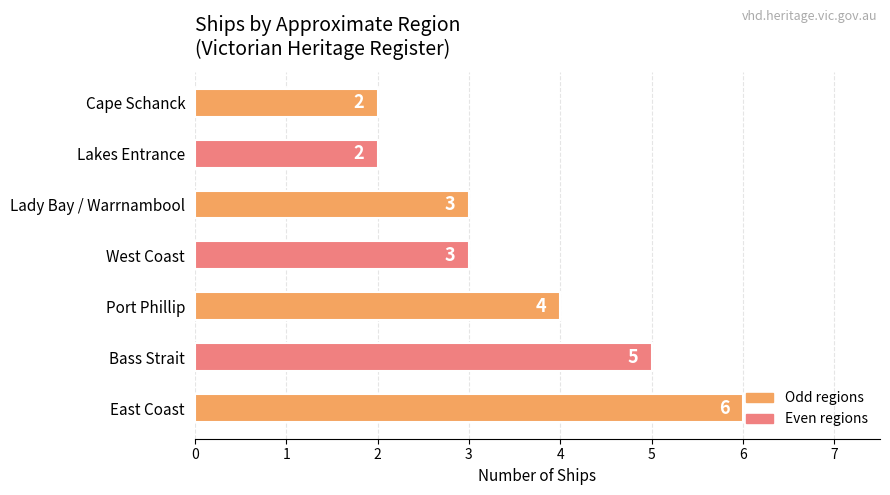

How many bars are there in total?

7